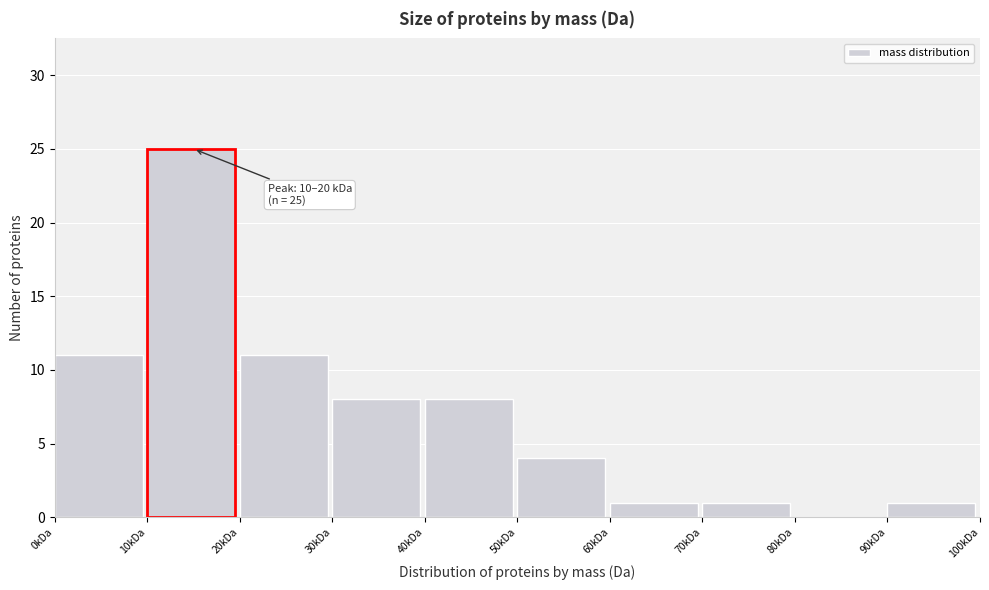

Reading left to right, transcribe all the data shown in this chart.

0kDa=11	10kDa=25	20kDa=11	30kDa=8	40kDa=8	50kDa=4	60kDa=1	70kDa=1	80kDa=0	90kDa=1